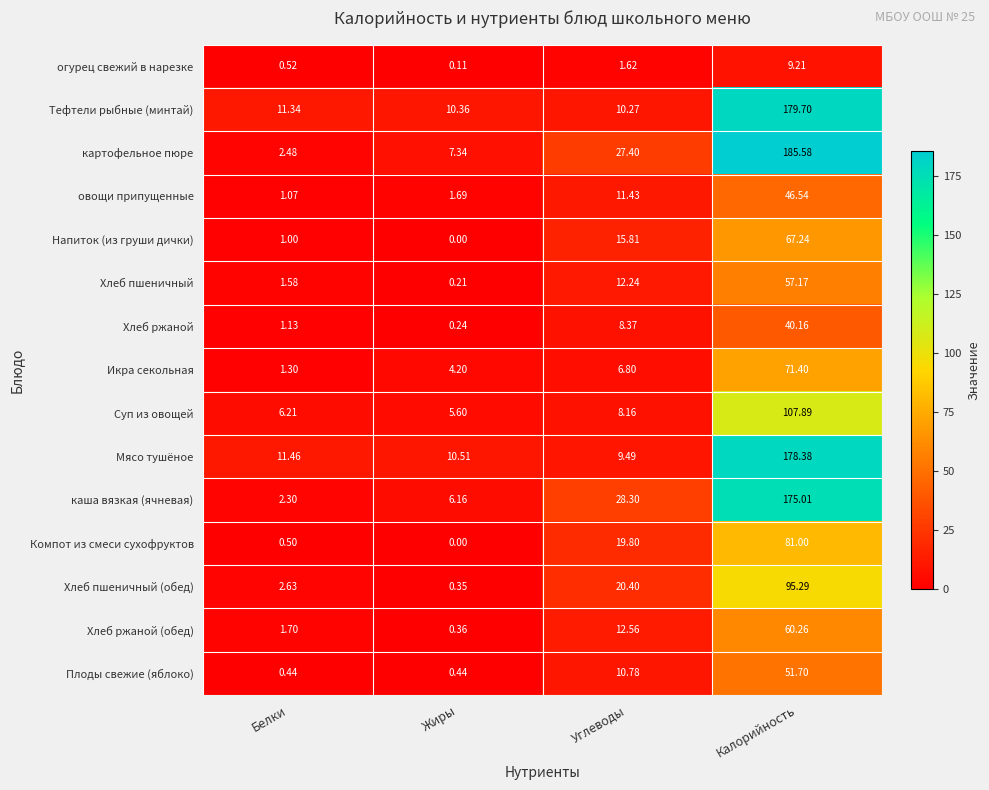

At which category does the chart reach its peak across all series?

Калорийность